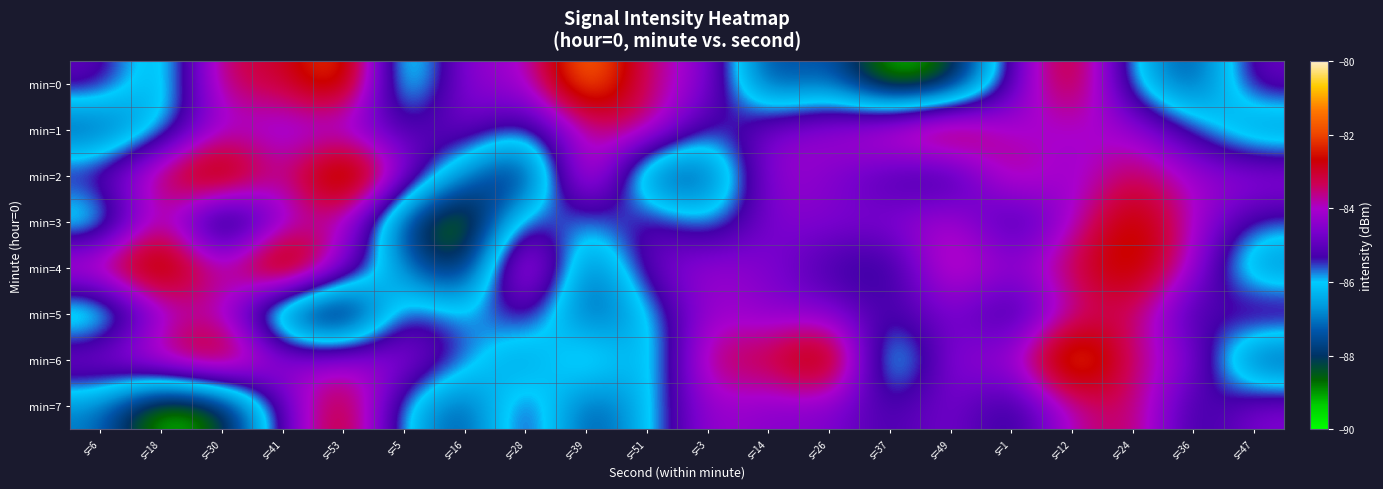

At which category is the sum across all series the highest?

s=12